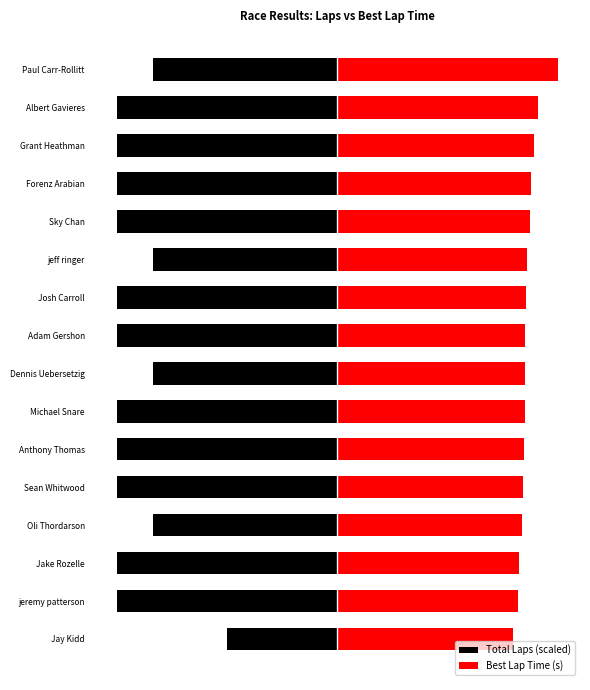

True or false: Best Lap Time (s) has a value of 81.6 at 15.

False